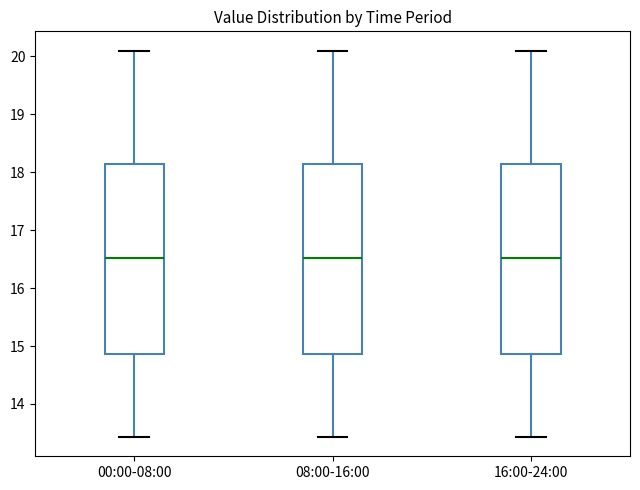

Reading left to right, transcribe this box plot: for each box, give where its median line is, the range the box spans, and where its two whiskers end, as read against the y-axis. The values are not printed on the chart, so give them approximately, as read against the axis.

00:00-08:00: median 16.5, box 14.9 to 18.1, whiskers 13.4 to 20.1
08:00-16:00: median 16.5, box 14.9 to 18.1, whiskers 13.4 to 20.1
16:00-24:00: median 16.5, box 14.9 to 18.1, whiskers 13.4 to 20.1